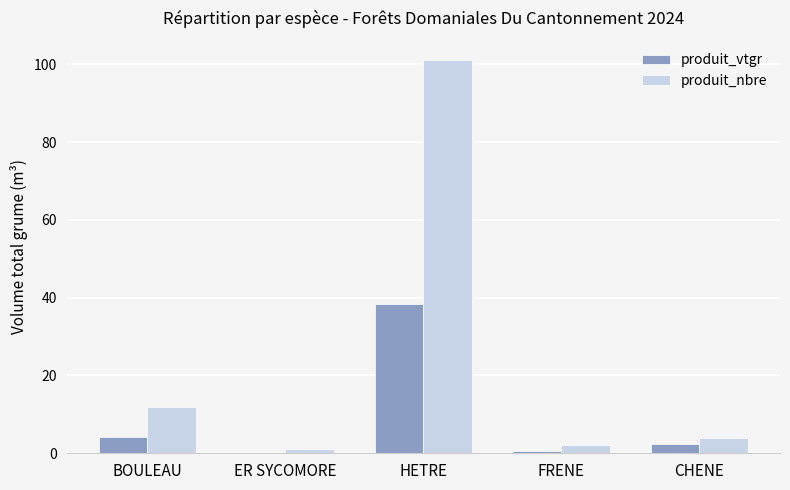

What value does the produit_vtgr series have at BOULEAU?

4.1